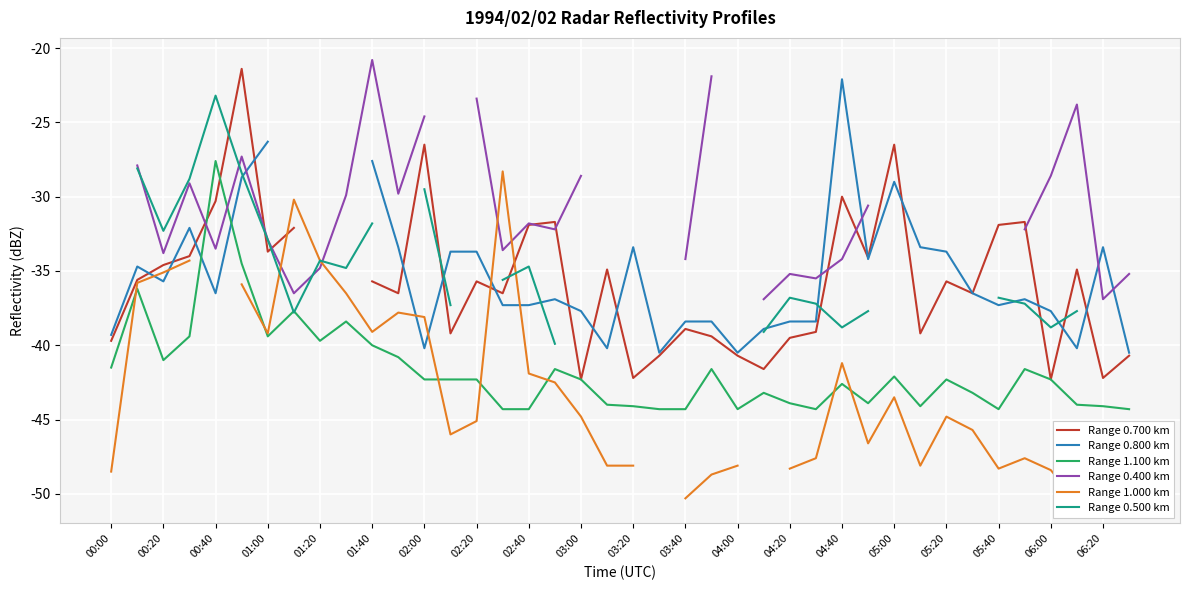

At which label does Range 1.100 km reach its peak?

00:40